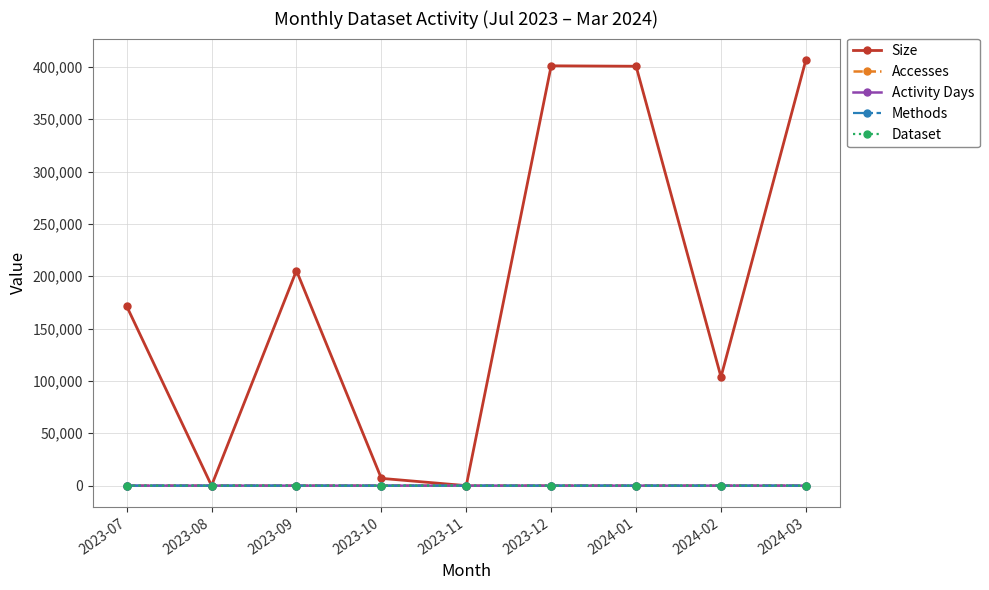

Is this an area chart (filled region under the line)?

No